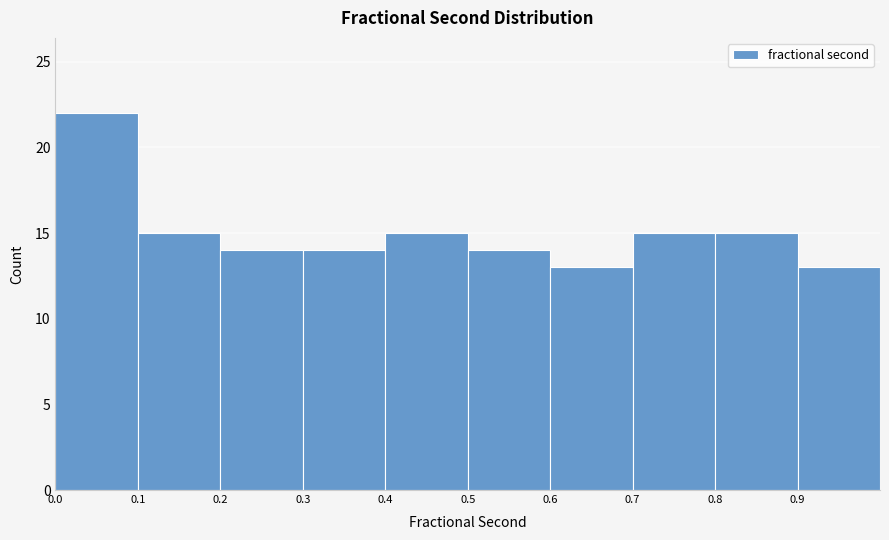

Which range on the x-axis has the tallest bar?

0.0 to 0.1